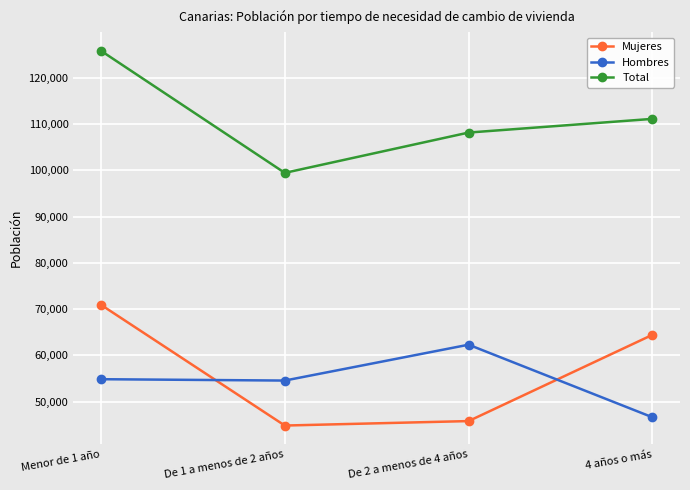

Is it true that Mujeres equals 67801 at De 2 a menos de 4 años?

False